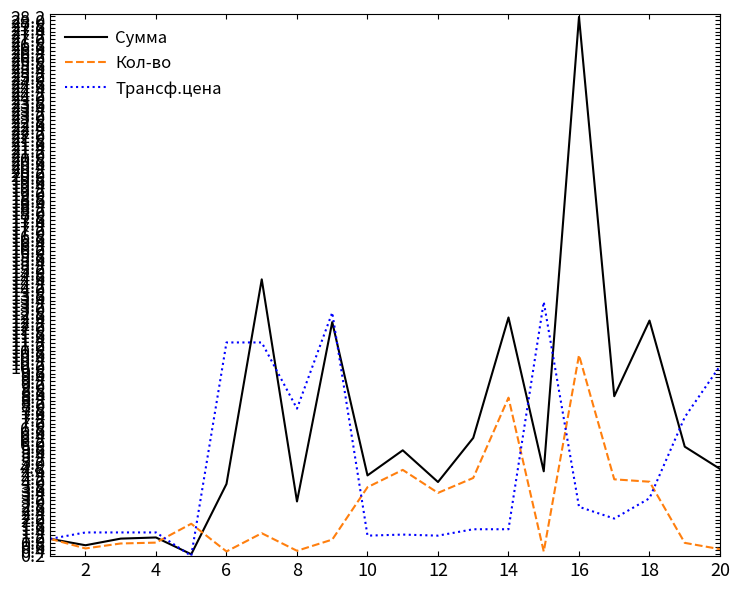

Rank the series by their maximum value, from lowest to highest.

Кол-во, Трансф.цена, Сумма